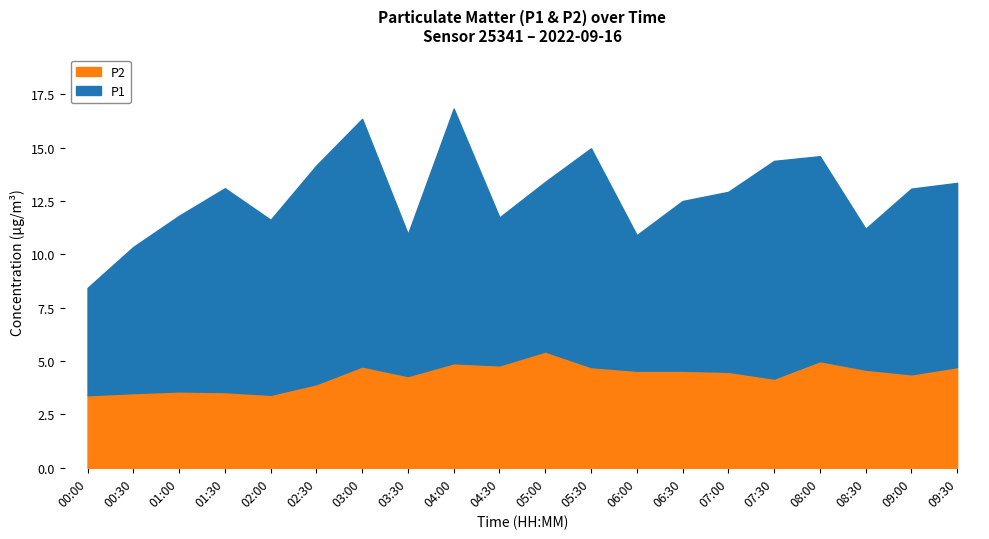

What is the label of the 10th point from the left?

04:30